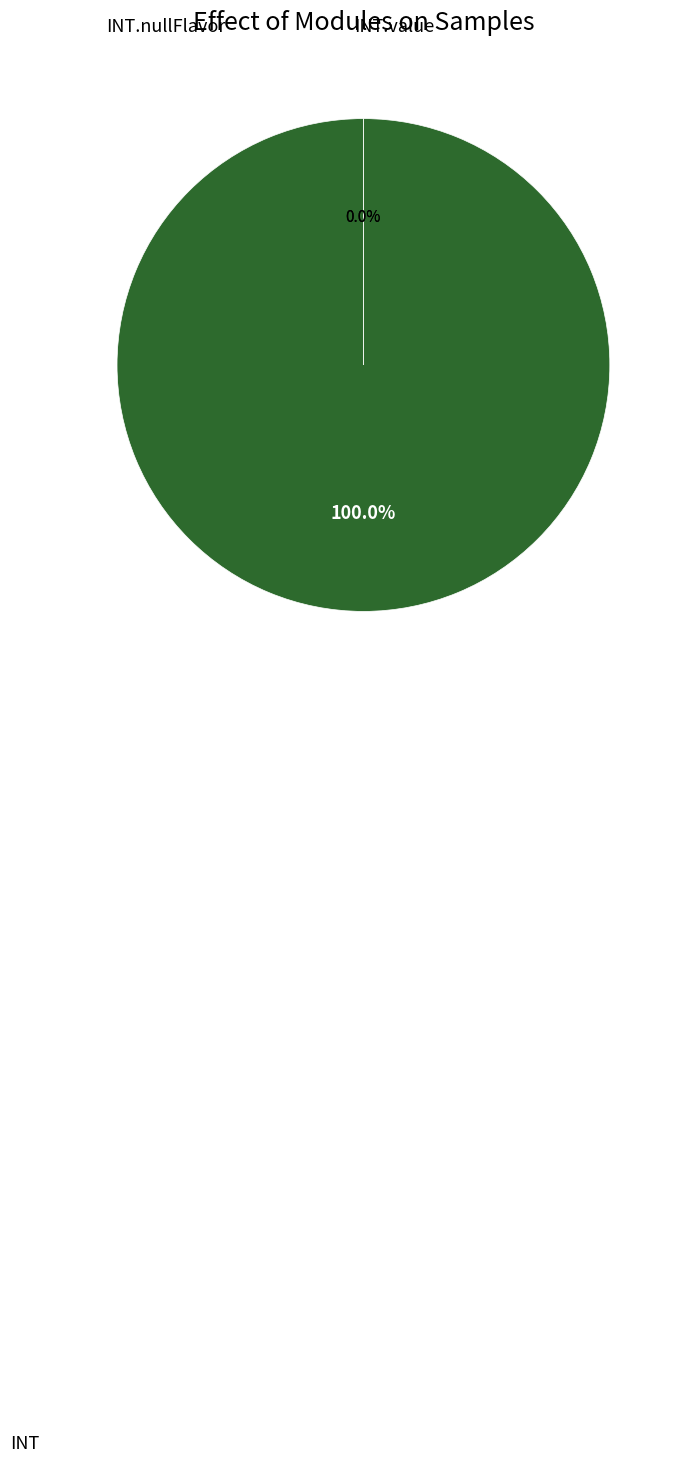

Combined, do INT and INT.value account for over 50%?

Yes